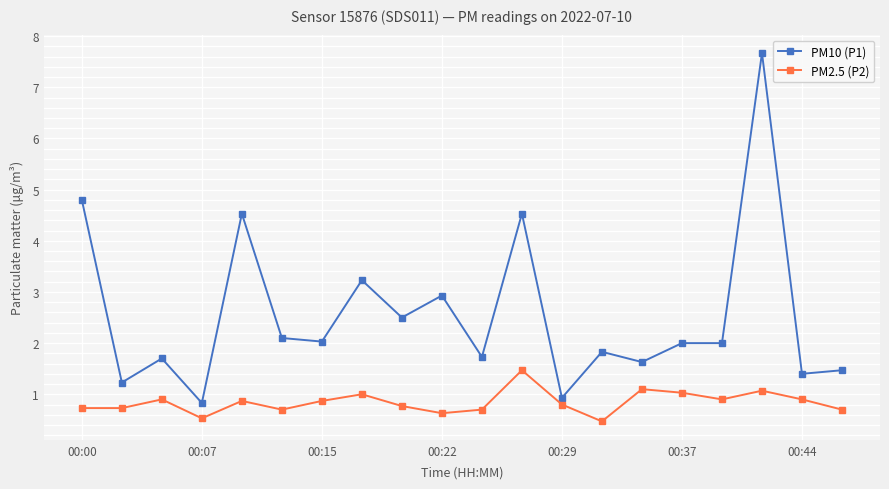

Count the number of data series in this chart.

2